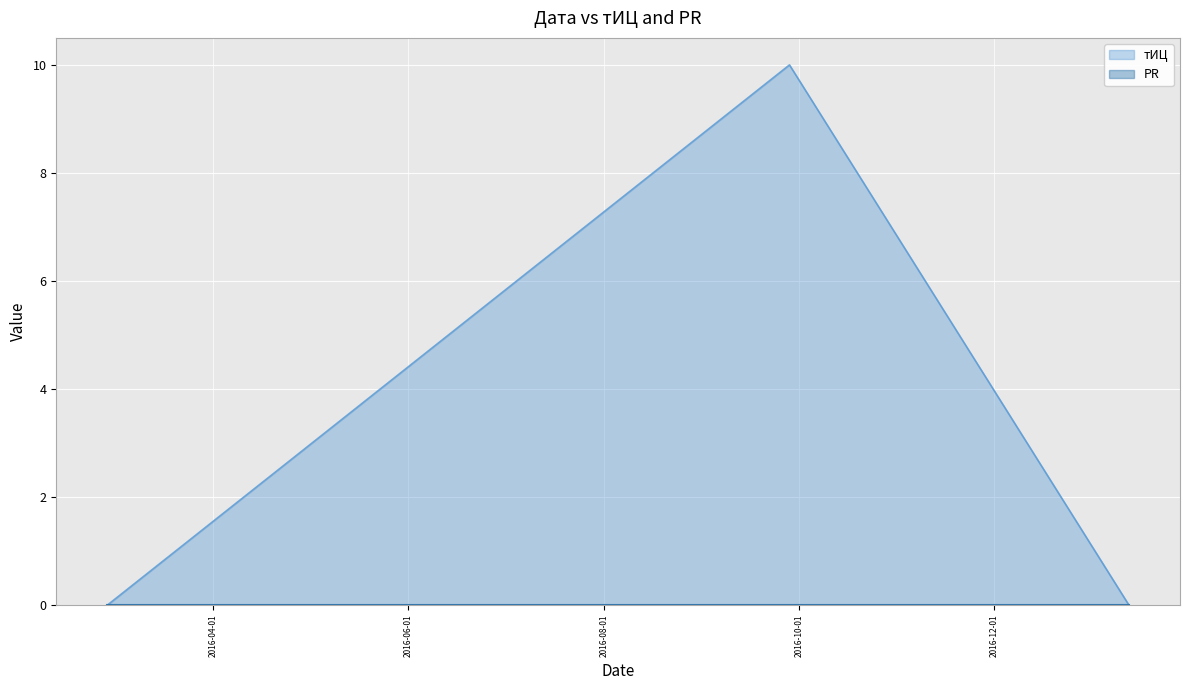

Reading left to right, list all the values displayed in this chart.

тИЦ: 0	10	0
PR: 0	0	0